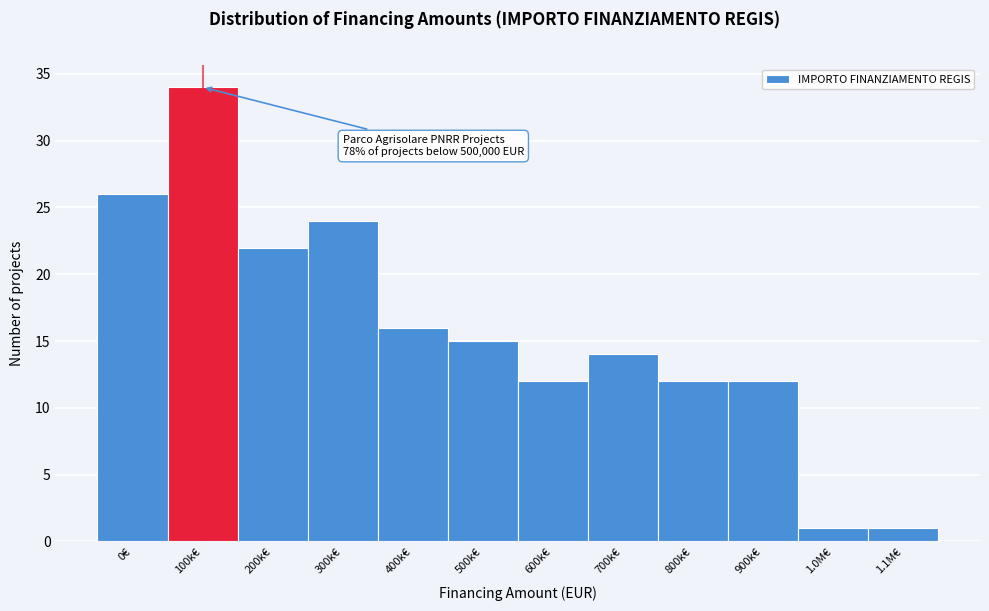

Reading right to left, list all the values displayed in this chart.

1	1	12	12	14	12	15	16	24	22	34	26